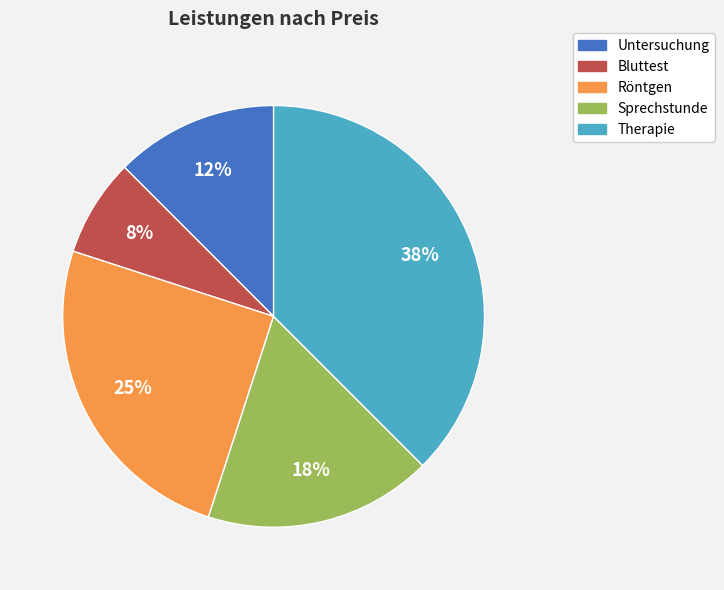

To the nearest percent, what percentage of the pie is Röntgen?

25%